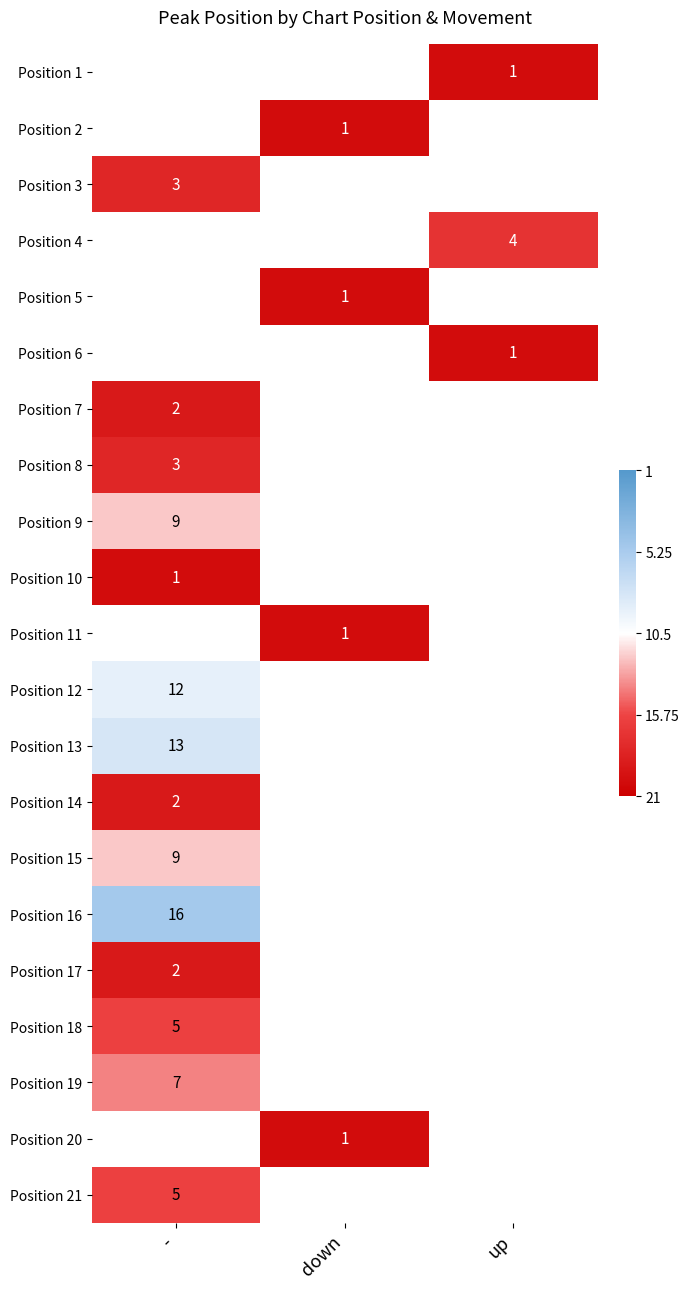

List the series in order of their overall mean, highest first.

Position 1, Position 2, Position 3, Position 4, Position 5, Position 6, Position 7, Position 8, Position 9, Position 10, Position 11, Position 12, Position 13, Position 14, Position 15, Position 16, Position 17, Position 18, Position 19, Position 20, Position 21